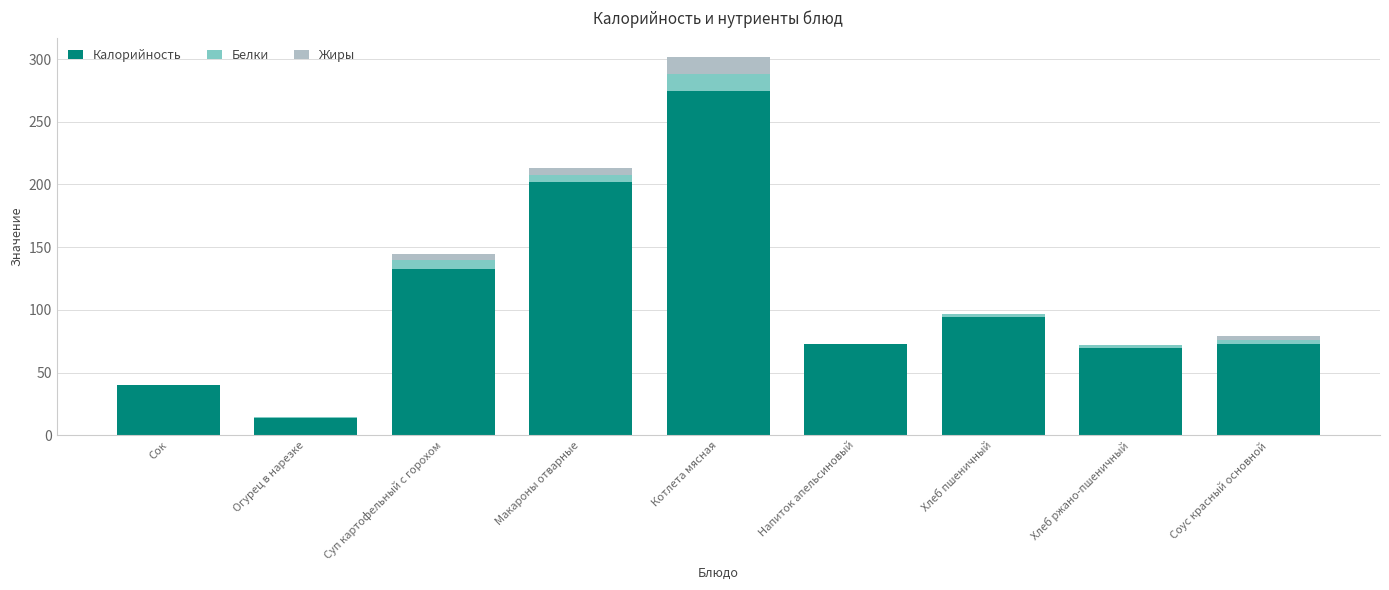

Reading left to right, transcribe the values for Калорийность.

Сок=40.0	Огурец в нарезке=14.1	Суп картофельный с горохом=133.0	Макароны отварные=202.0	Котлета мясная=274.5	Напиток апельсиновый=73.1	Хлеб пшеничный=94.0	Хлеб ржано-пшеничный=70.0	Соус красный основной=73.1